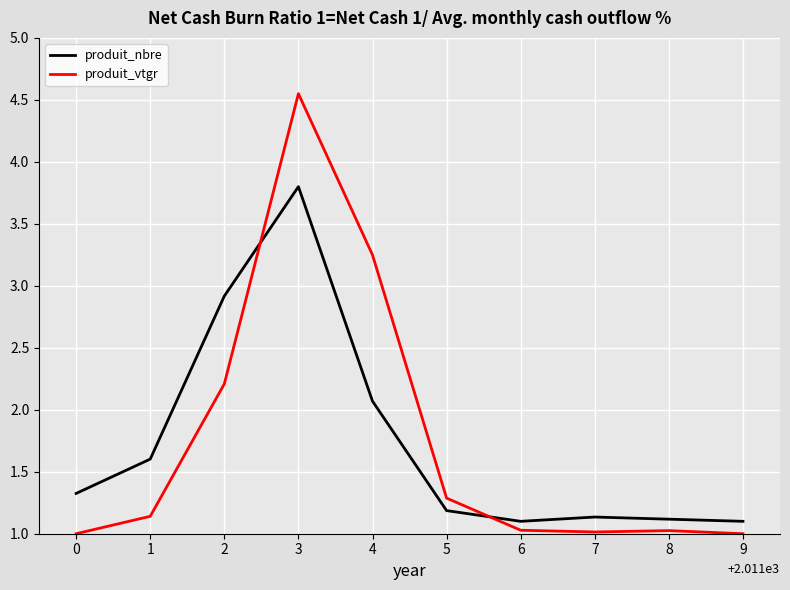

The produit_vtgr series shows 1.7 at 6. True or false?

False